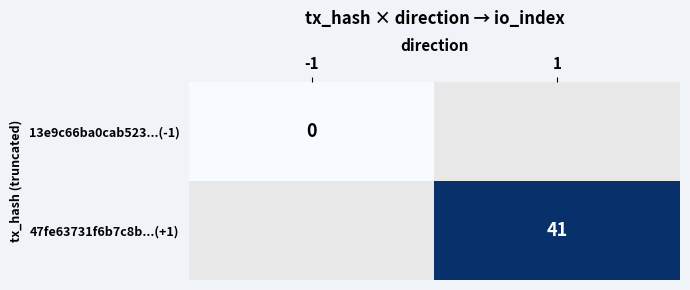

How many distinct data groups are displayed?

2